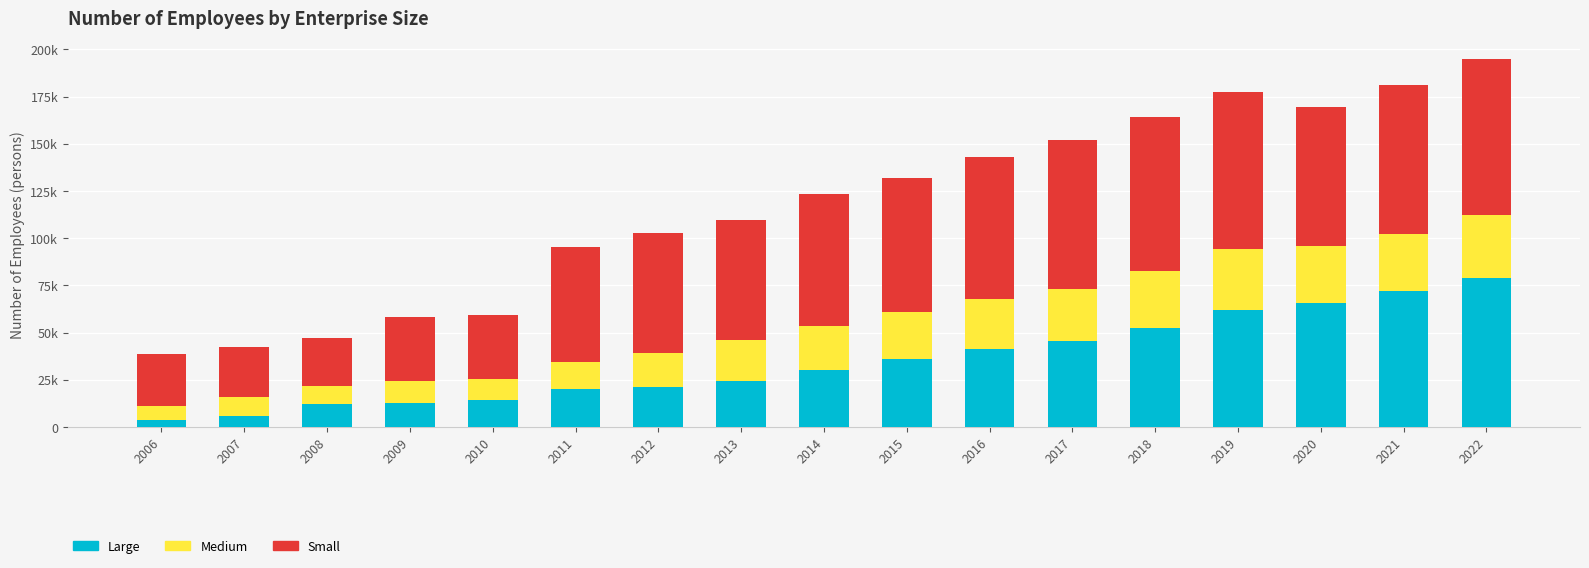

Rank the series by their maximum value, from highest to lowest.

Small, Large, Medium